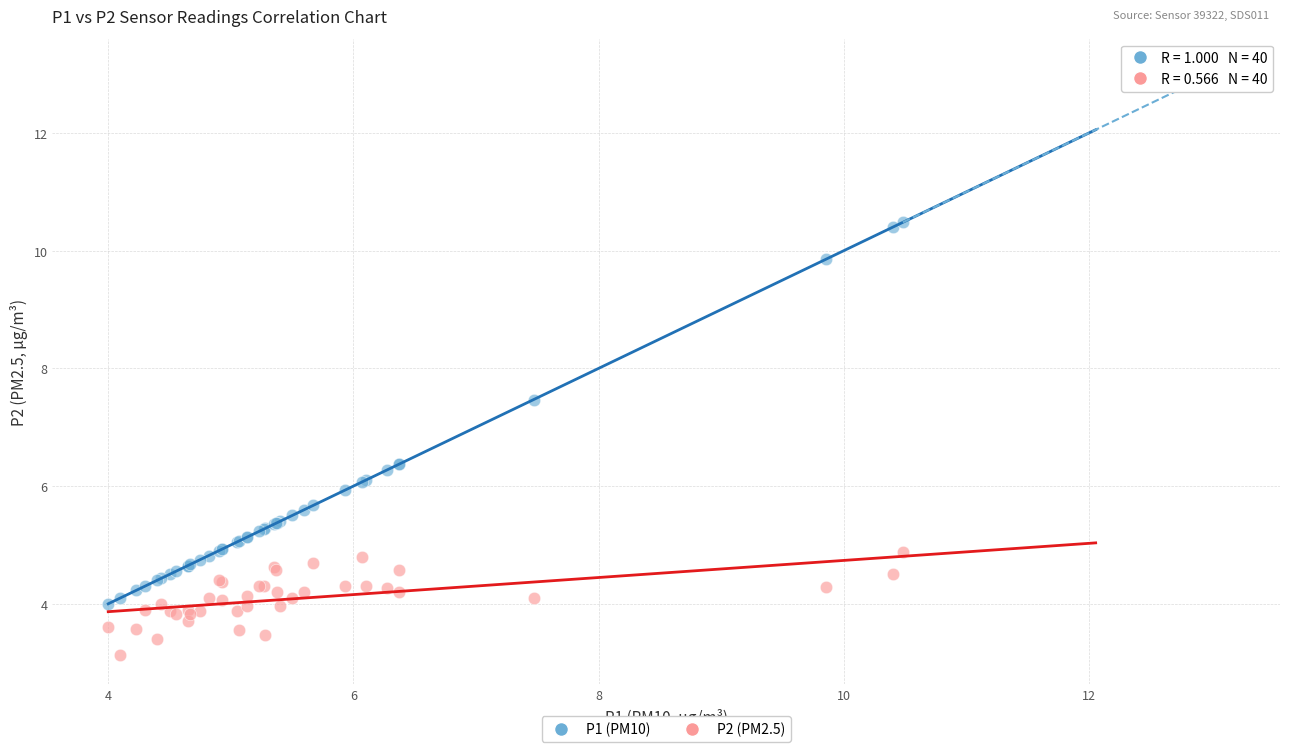

Which series has the largest Y range (max minus min)?

P1 (PM10)